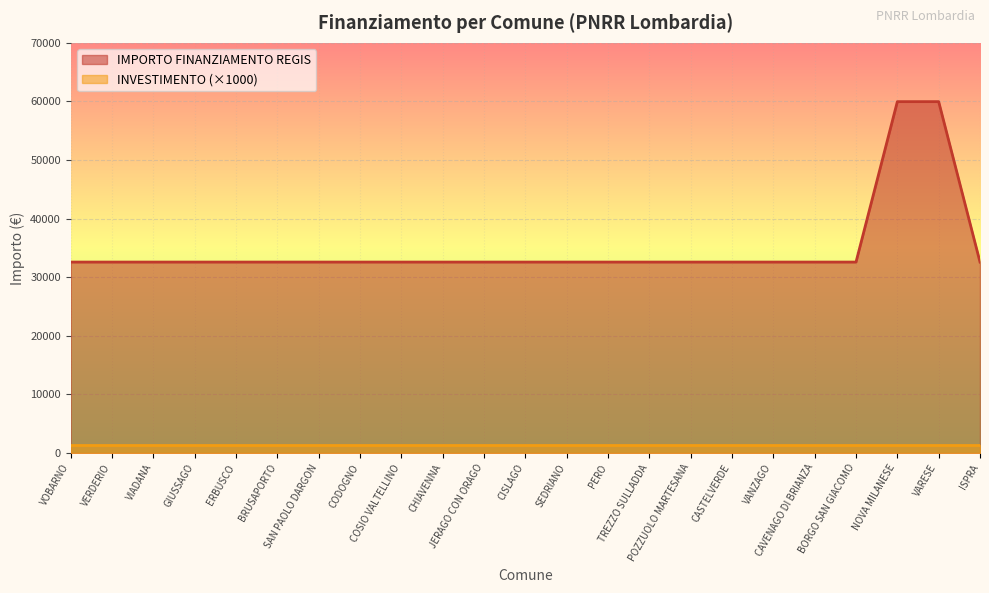

What is the value of the 6th point from the left?

32589